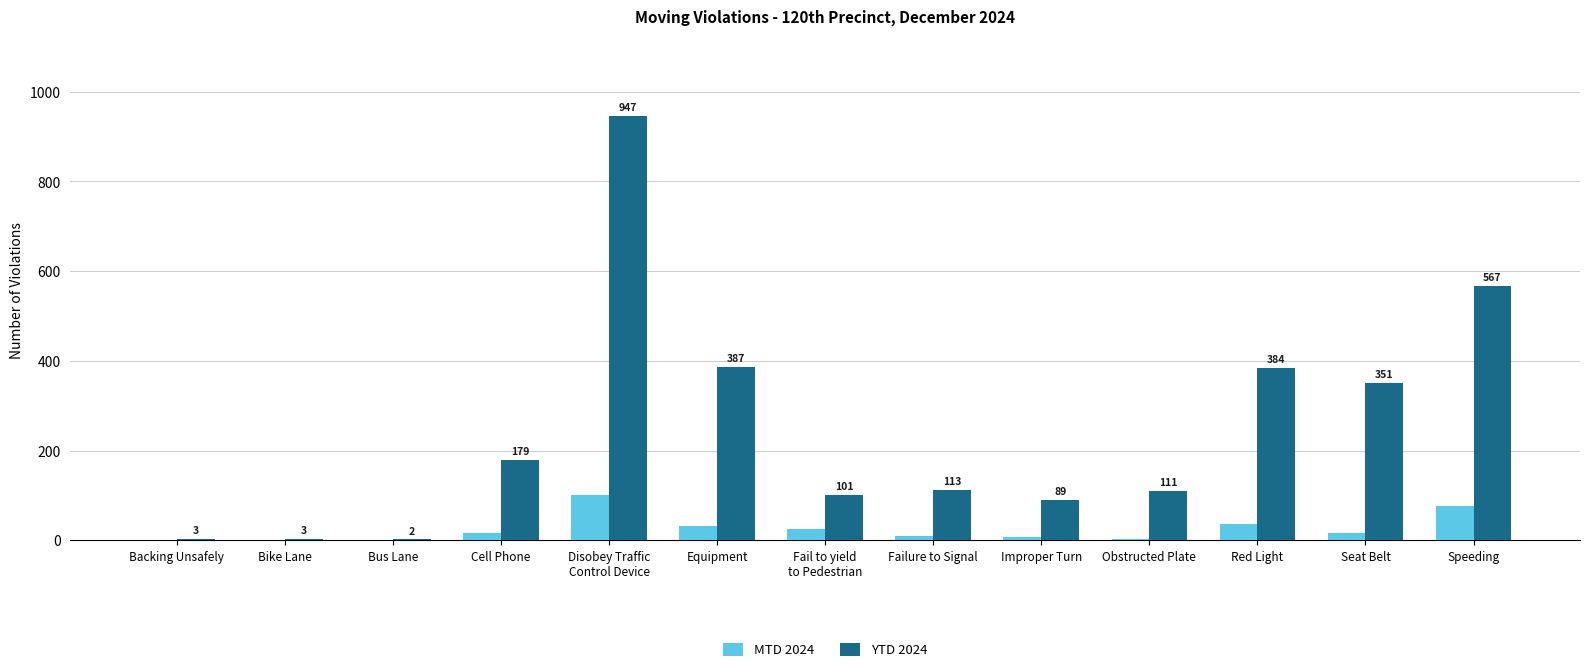

Which series changed the most between Backing Unsafely and Seat Belt?

YTD 2024